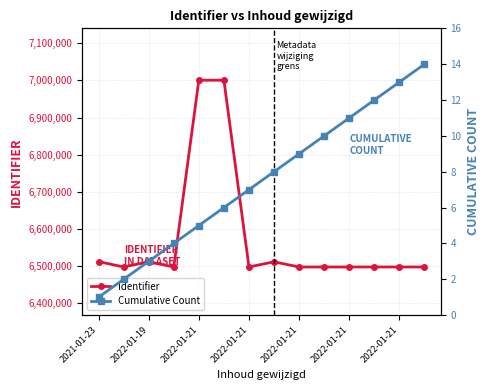

How many values in the Identifier series are below 6496585?

7